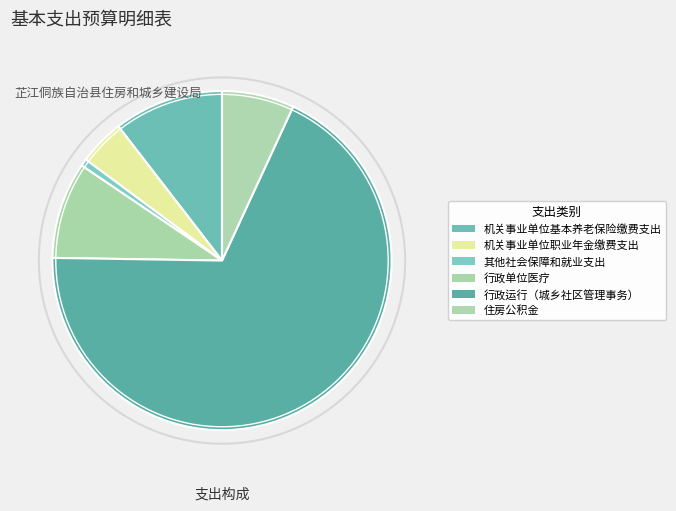

Which slice is the largest?

行政运行（城乡社区管理事务）